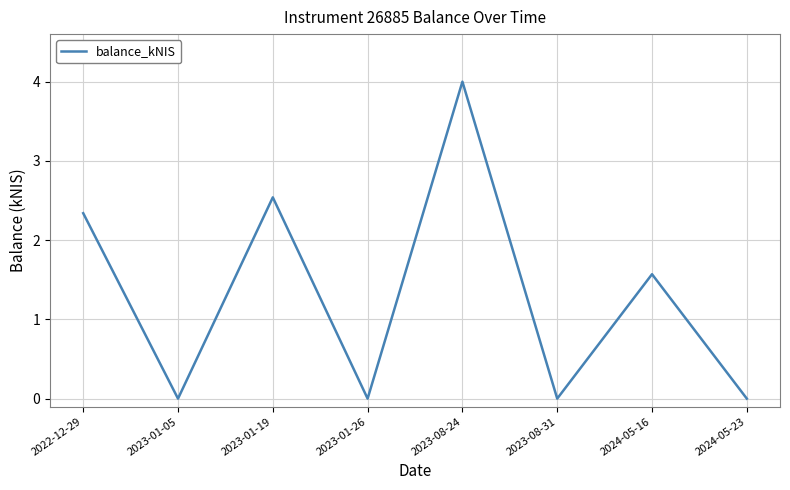

Where is the first local minimum?

2023-01-05